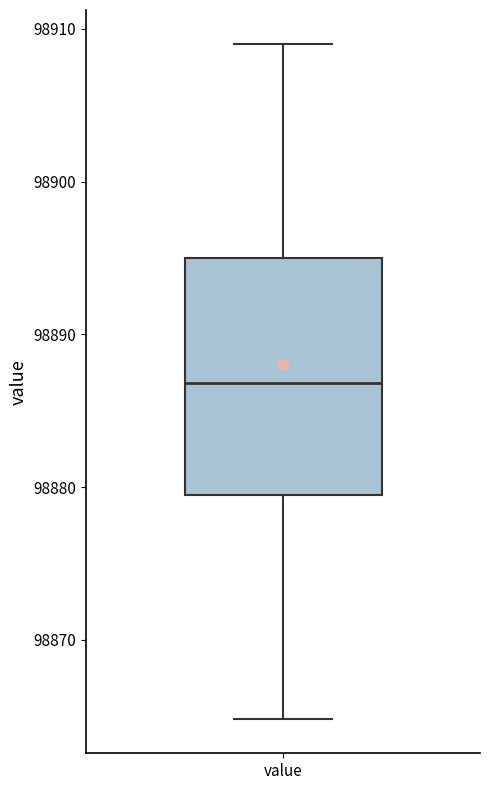

Transcribe this box plot: give where the median line is, the range the box spans, and where the two whiskers end, as read against the y-axis. The values are not printed on the chart, so give them approximately, as read against the axis.

median 98887, box 98879 to 98895, whiskers 98865 to 98909